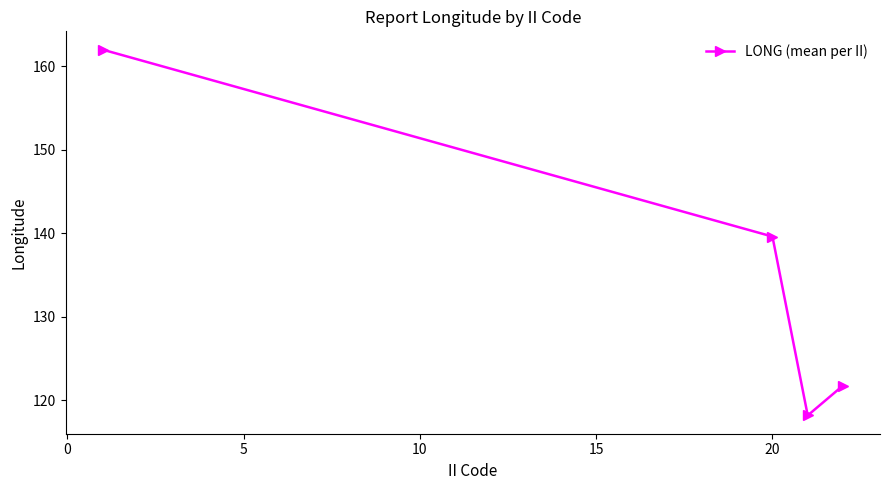

What is the difference between the second highest and second lowest values?

17.8